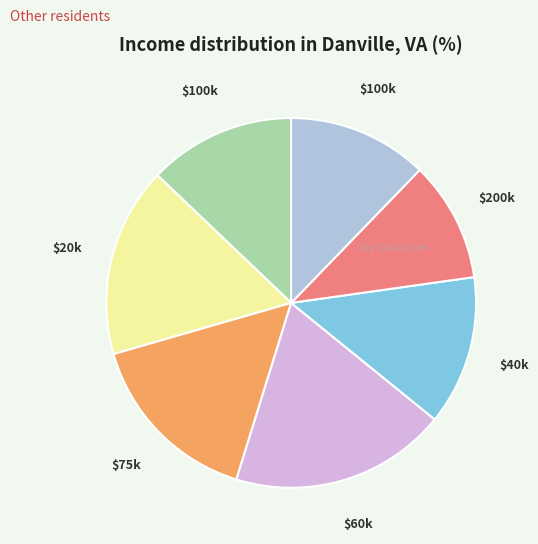

Is there a majority slice in this chart?

No